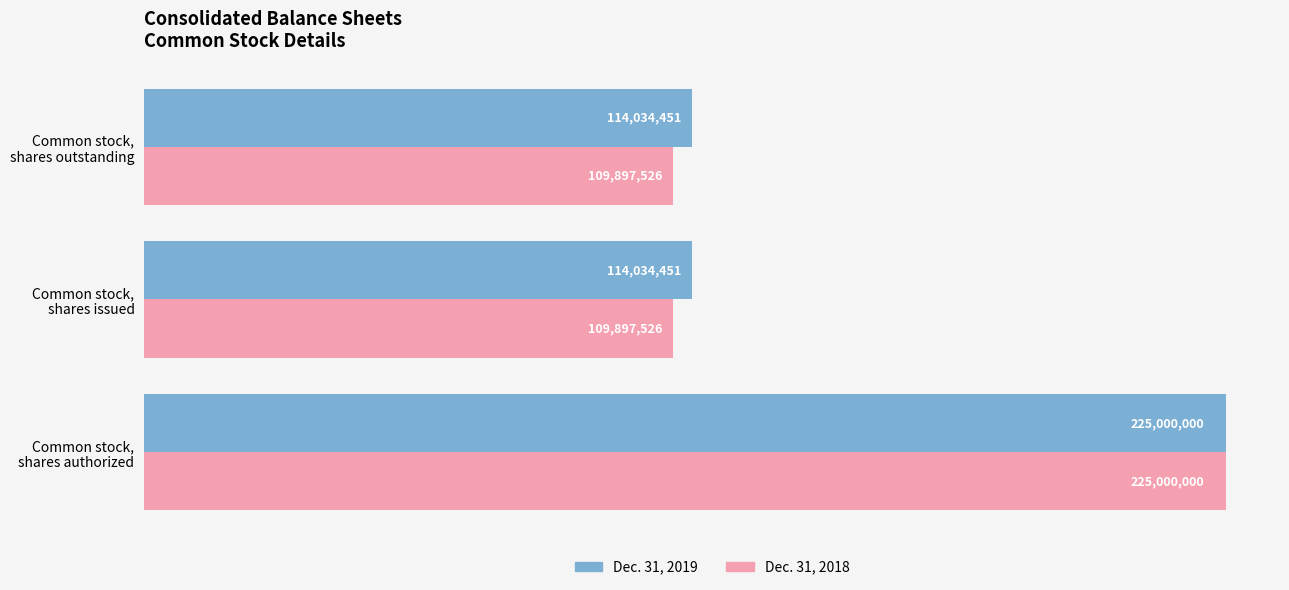

What is the minimum value shown in the chart?

109897526